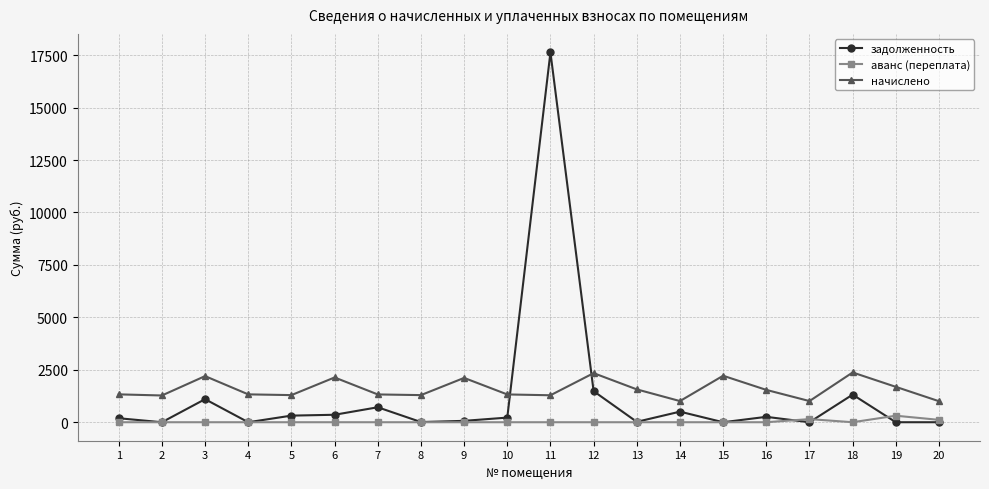

True or false: аванс (переплата) has more than 0 interior local peaks.

True